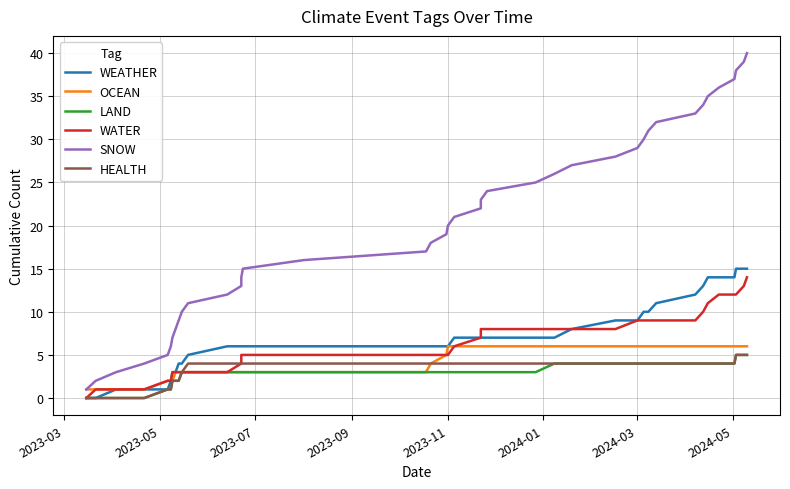

Reading right to left, list all the values displayed in this chart.

WEATHER: 15	15	15	14	14	14	13	12	11	10	10	9	9	8	7	7	7	7	7	7	6	6	6	6	6	6	6	6	6	5	4	4	3	3	2	1	1	1	0	0
OCEAN: 6	6	6	6	6	6	6	6	6	6	6	6	6	6	6	6	6	6	6	6	6	5	4	3	3	3	3	3	3	3	3	3	3	2	2	2	1	1	1	1
LAND: 5	5	5	4	4	4	4	4	4	4	4	4	4	4	4	3	3	3	3	3	3	3	3	3	3	3	3	3	3	3	3	2	2	2	1	1	0	0	0	0
WATER: 14	13	12	12	12	11	10	9	9	9	9	9	8	8	8	8	8	8	7	6	5	5	5	5	5	5	5	4	3	3	3	3	3	3	2	2	1	1	1	0
SNOW: 40	39	38	37	36	35	34	33	32	31	30	29	28	27	26	25	24	23	22	21	20	19	18	17	16	15	14	13	12	11	10	9	8	7	6	5	4	3	2	1
HEALTH: 5	5	5	4	4	4	4	4	4	4	4	4	4	4	4	4	4	4	4	4	4	4	4	4	4	4	4	4	4	4	3	2	2	2	1	1	0	0	0	0